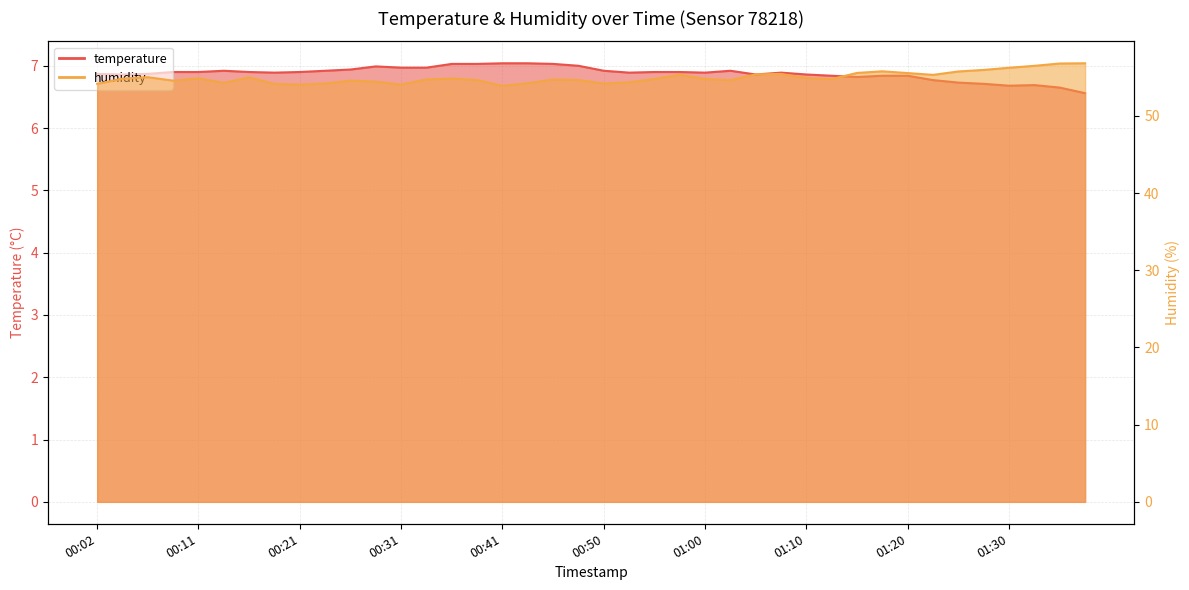

In temperature, how many points are lower than both neighbors (excluding endpoints)?

7